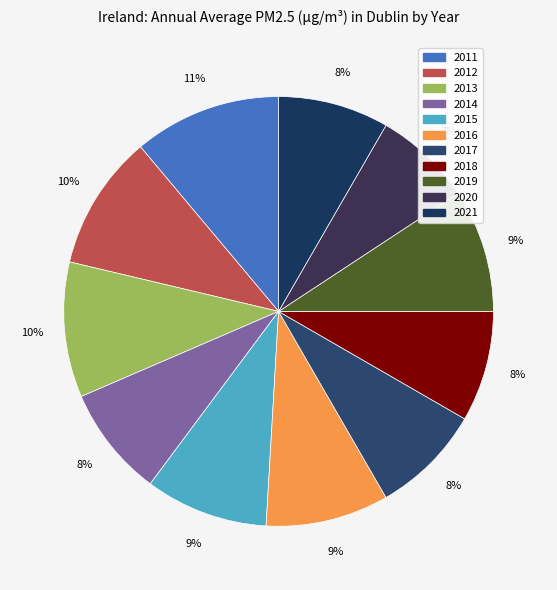

To the nearest percent, what percentage of the pie is 2020?

7%